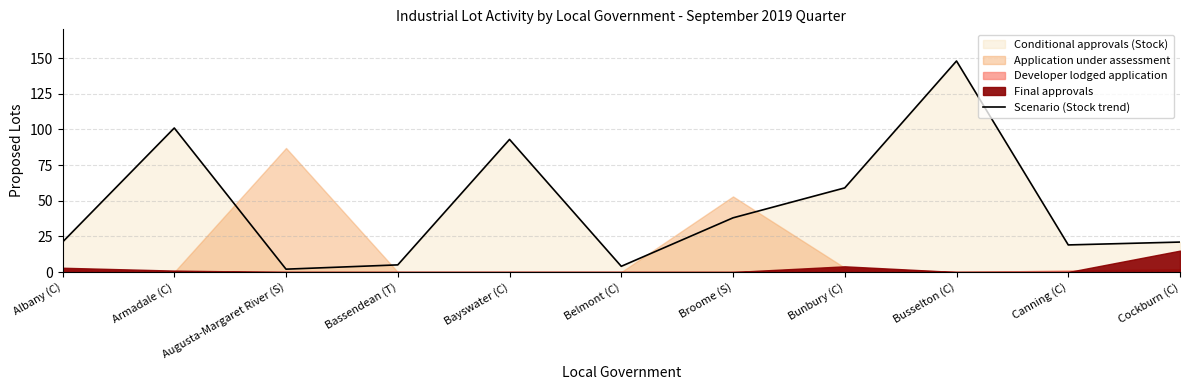

The value of Scenario (Stock trend) at Bunbury (C) is 59. True or false?

True